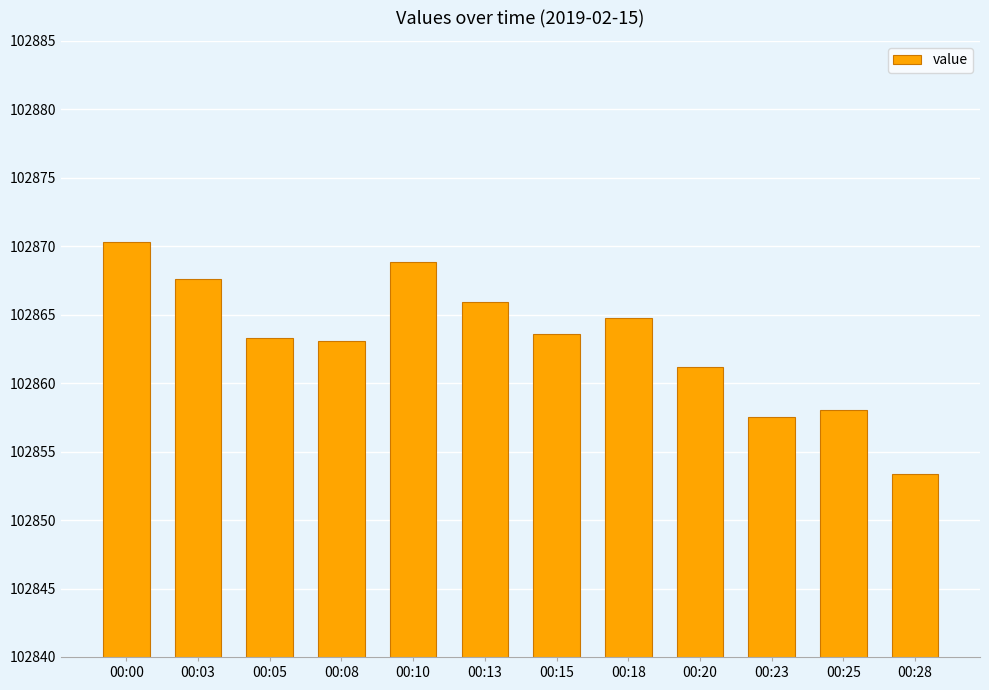

Reading left to right, what are all the values shown in this chart?

00:00=102870.3	00:03=102867.6	00:05=102863.3	00:08=102863.1	00:10=102868.9	00:13=102866.0	00:15=102863.6	00:18=102864.7	00:20=102861.2	00:23=102857.6	00:25=102858.0	00:28=102853.3